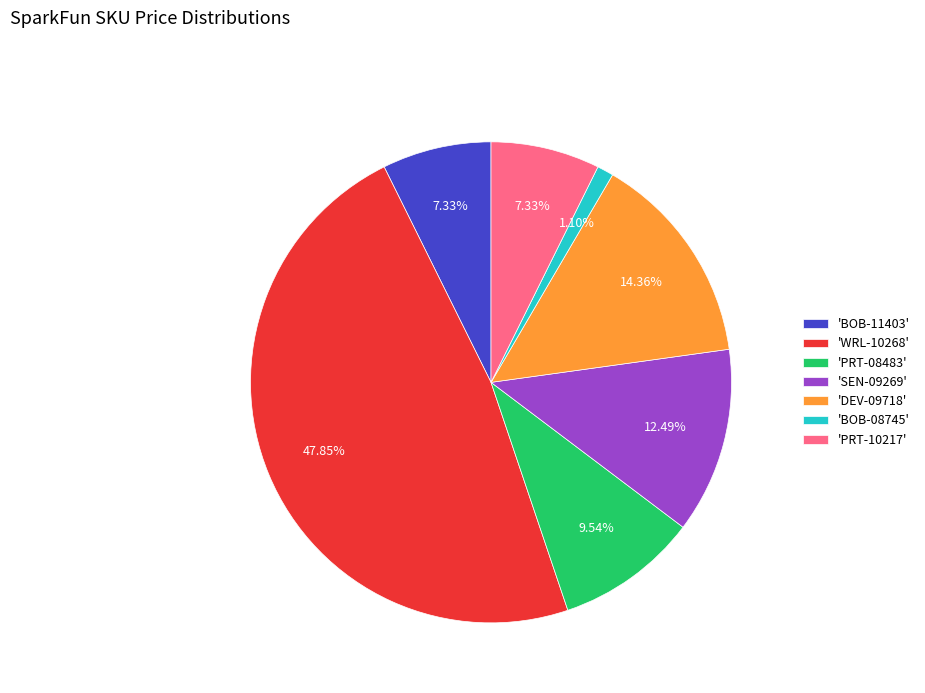

Does any single category account for the majority?

No